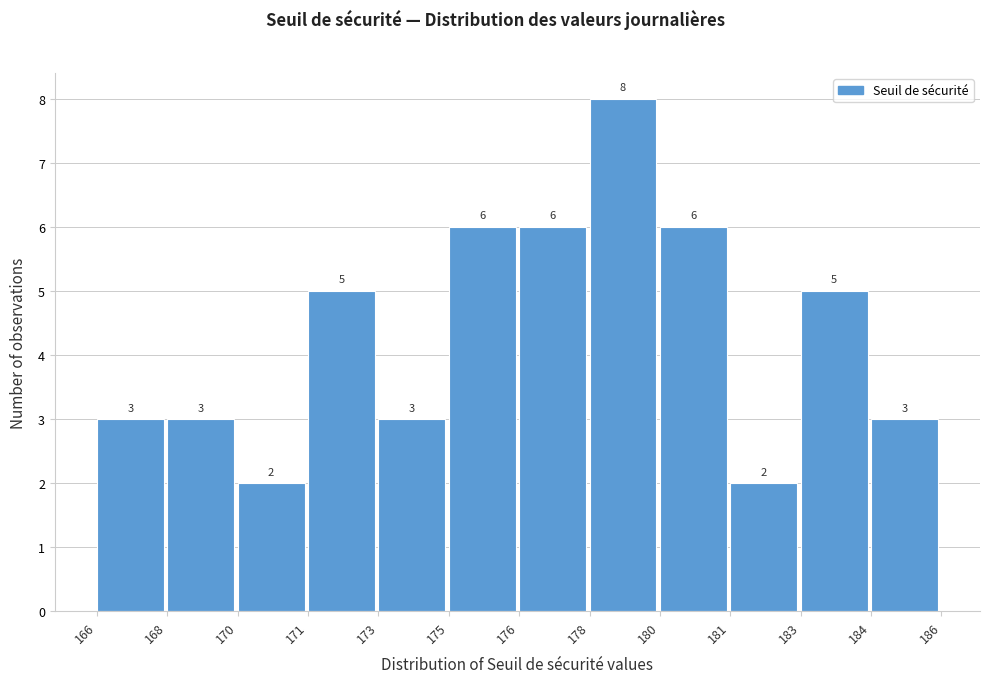

Reading left to right, what are all the values shown in this chart?

3	3	2	5	3	6	6	8	6	2	5	3